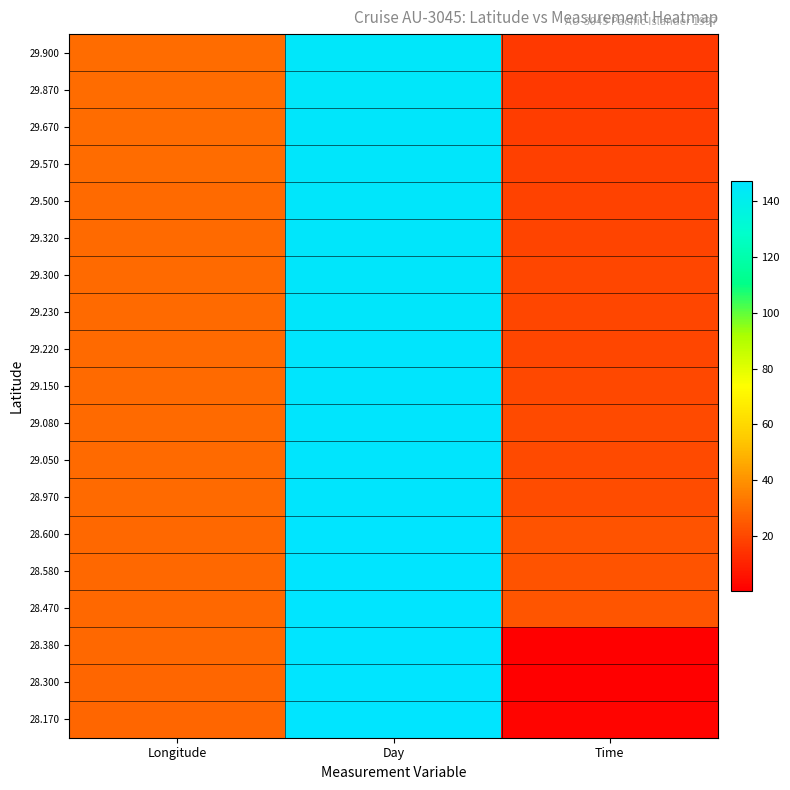

Reading right to left, what are all the values shown in this chart?

29.900: Time=16.0	Day=145.3	Longitude=29.9
29.870: Time=16.1	Day=145.4	Longitude=29.9
29.670: Time=17.2	Day=145.6	Longitude=29.7
29.570: Time=17.8	Day=145.8	Longitude=29.6
29.500: Time=18.1	Day=145.8	Longitude=29.5
29.320: Time=19.1	Day=146.0	Longitude=29.3
29.300: Time=19.2	Day=146.1	Longitude=29.3
29.230: Time=19.7	Day=146.1	Longitude=29.2
29.220: Time=19.7	Day=146.2	Longitude=29.2
29.150: Time=20.1	Day=146.2	Longitude=29.1
29.080: Time=20.4	Day=146.3	Longitude=29.1
29.050: Time=20.6	Day=146.3	Longitude=29.1
28.970: Time=21.1	Day=146.4	Longitude=29.0
28.600: Time=23.0	Day=146.8	Longitude=28.6
28.580: Time=23.2	Day=146.8	Longitude=28.6
28.470: Time=23.7	Day=146.9	Longitude=28.5
28.380: Time=0.2	Day=147.1	Longitude=28.4
28.300: Time=0.6	Day=147.1	Longitude=28.3
28.170: Time=1.4	Day=147.3	Longitude=28.2